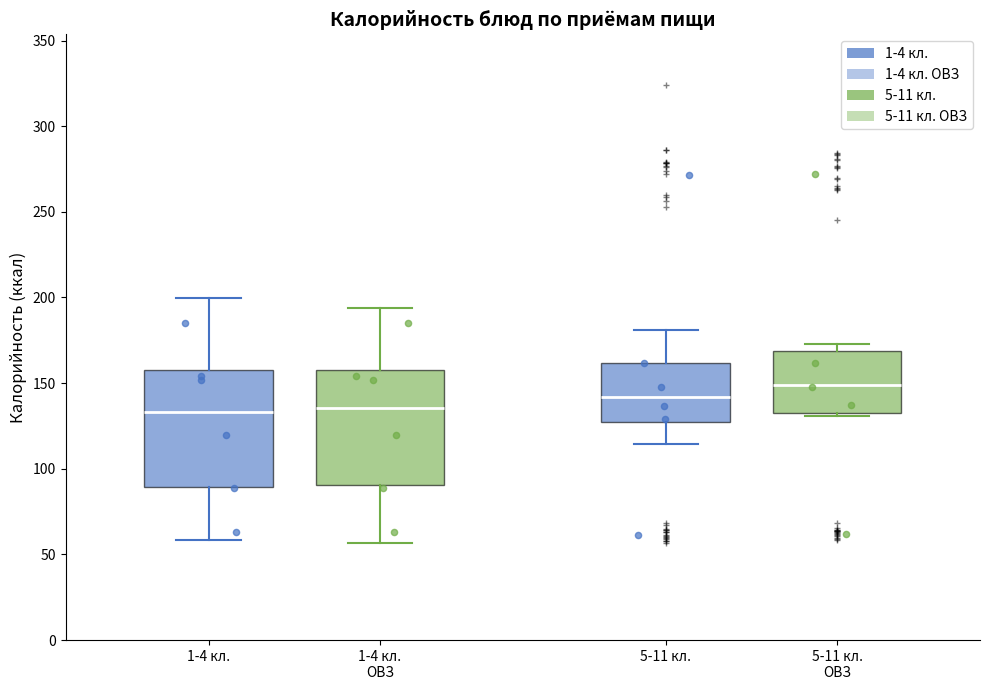

Reading left to right, transcribe this box plot: for each box, give where its median line is, the range the box spans, and where its two whiskers end, as read against the y-axis. The values are not printed on the chart, so give them approximately, as read against the axis.

1-4 кл.: median 135, box 90 to 155, whiskers 60 to 200
1-4 кл. ОВЗ: median 135, box 90 to 160, whiskers 55 to 195
5-11 кл.: median 140, box 125 to 160, whiskers 115 to 180
5-11 кл. ОВЗ: median 150, box 135 to 170, whiskers 130 to 175